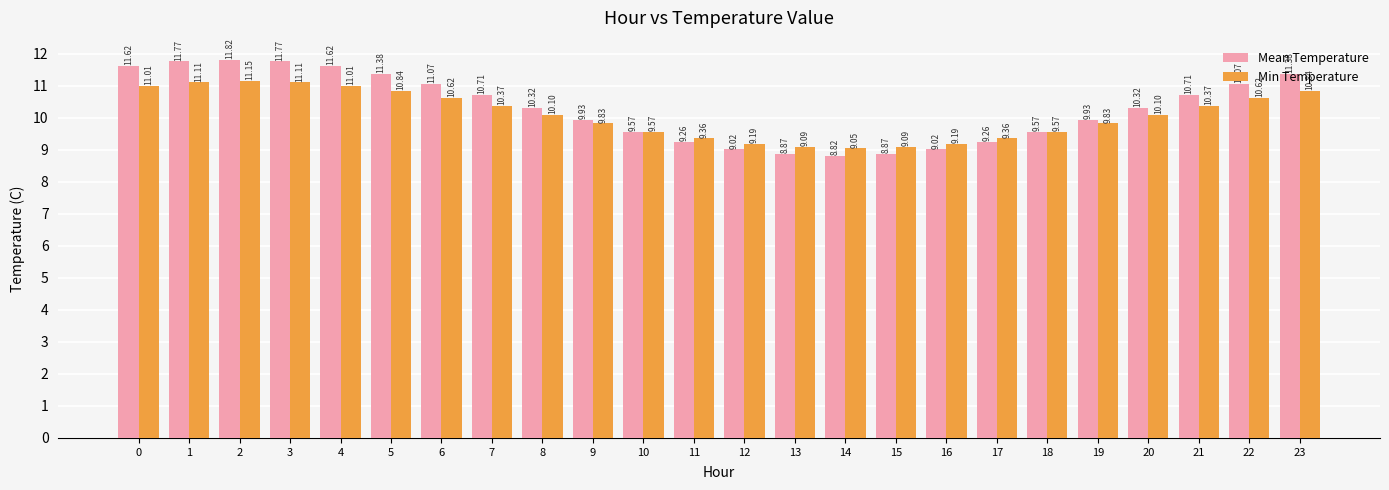

Which series has the widest spread of values?

Mean Temperature